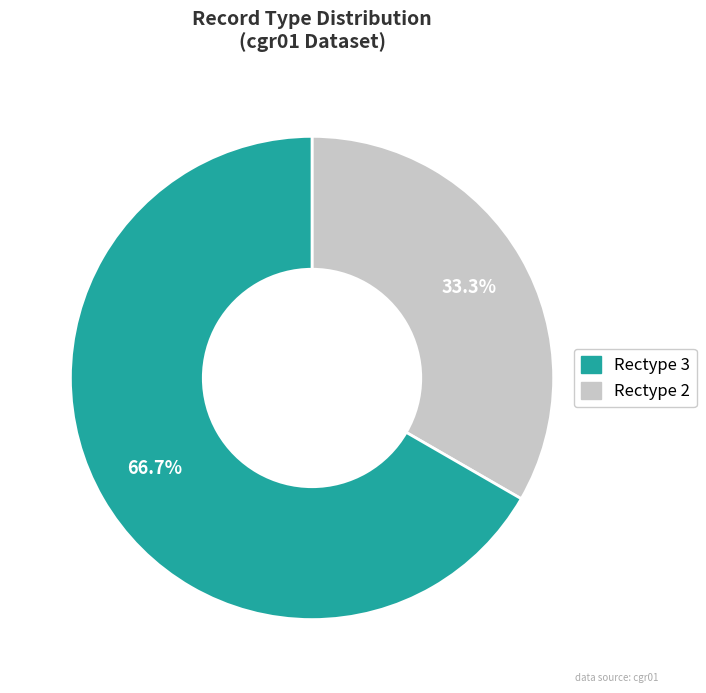

How many slices are in this pie chart?

2